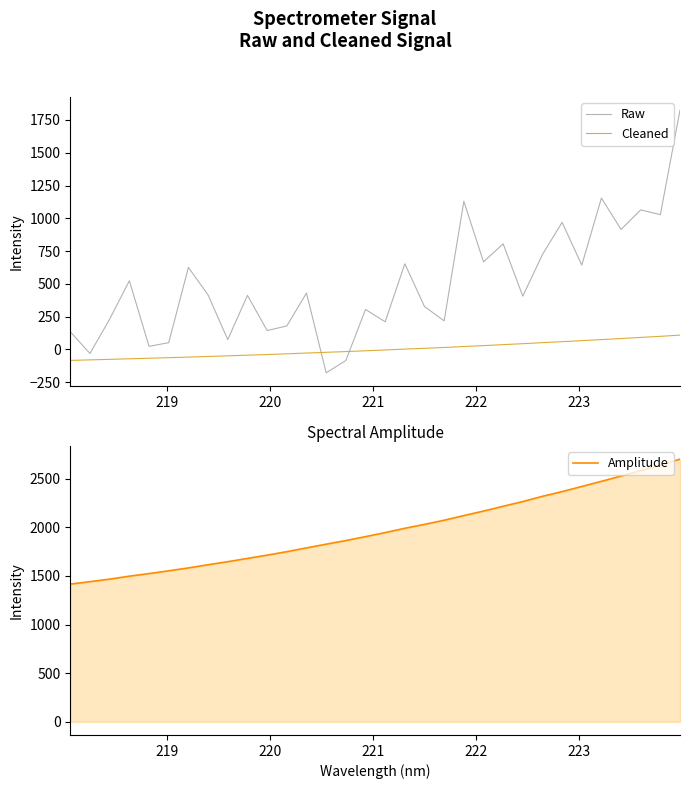

At how many categories does at least one series exceed 615?

32